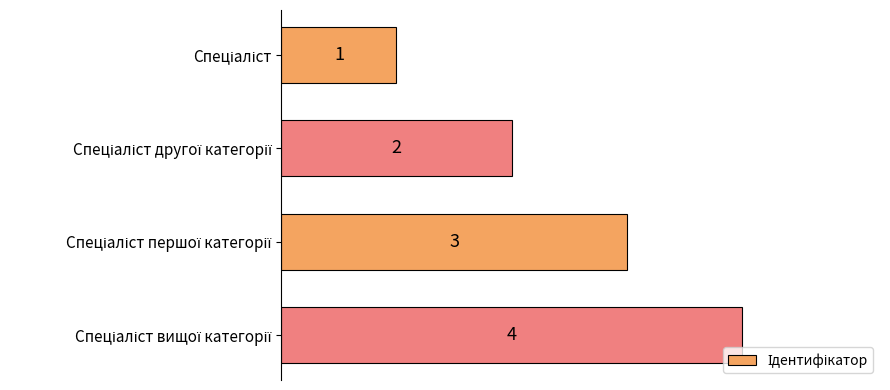

What is the sum of all values?

10